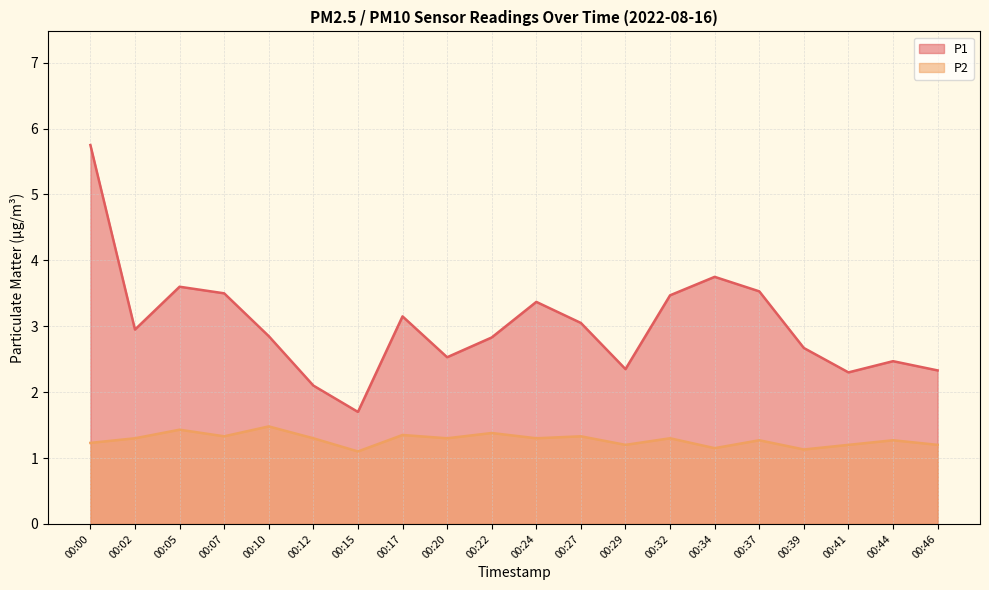

How many lines are shown in the chart?

2